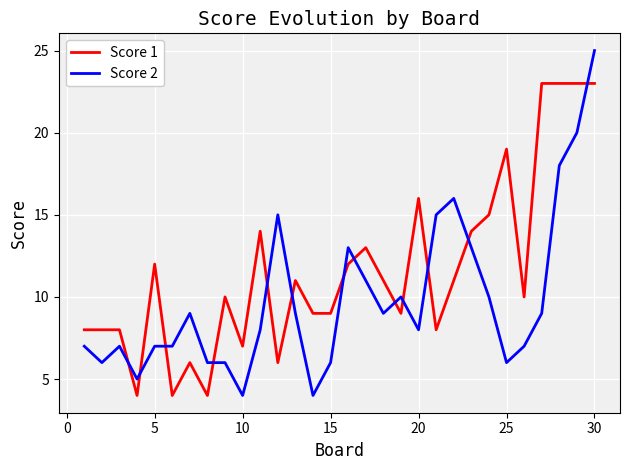

What are all the series names shown in the legend?

Score 1, Score 2